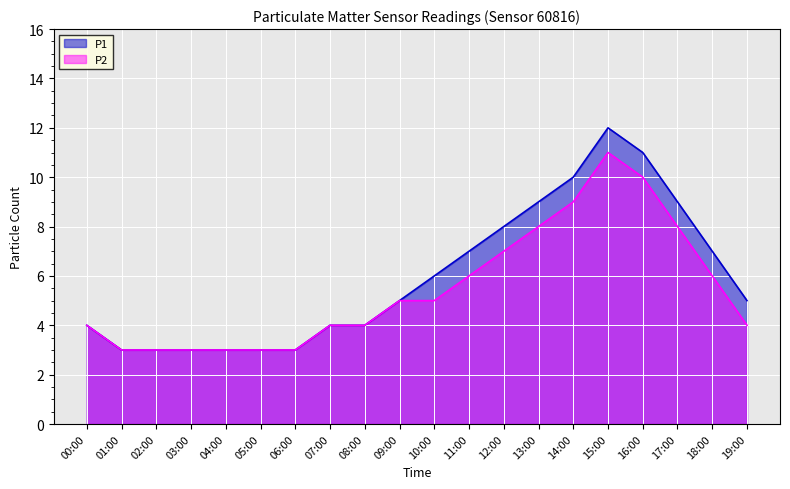

True or false: P2 and P1 intersect in this chart.

False